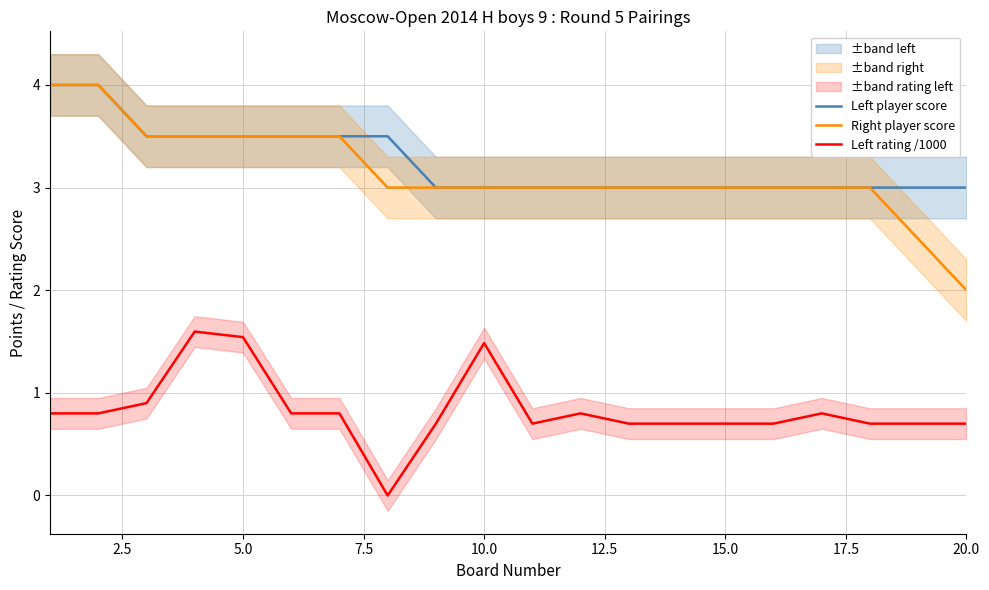

Reading left to right, what are all the values shown in this chart?

Left player score: 4.0	4.0	3.5	3.5	3.5	3.5	3.5	3.5	3.0	3.0	3.0	3.0	3.0	3.0	3.0	3.0	3.0	3.0	3.0	3.0
Right player score: 4.0	4.0	3.5	3.5	3.5	3.5	3.5	3.0	3.0	3.0	3.0	3.0	3.0	3.0	3.0	3.0	3.0	3.0	2.5	2.0
Left rating /1000: 0.8	0.8	0.9	1.6	1.5	0.8	0.8	0.0	0.7	1.5	0.7	0.8	0.7	0.7	0.7	0.7	0.8	0.7	0.7	0.7